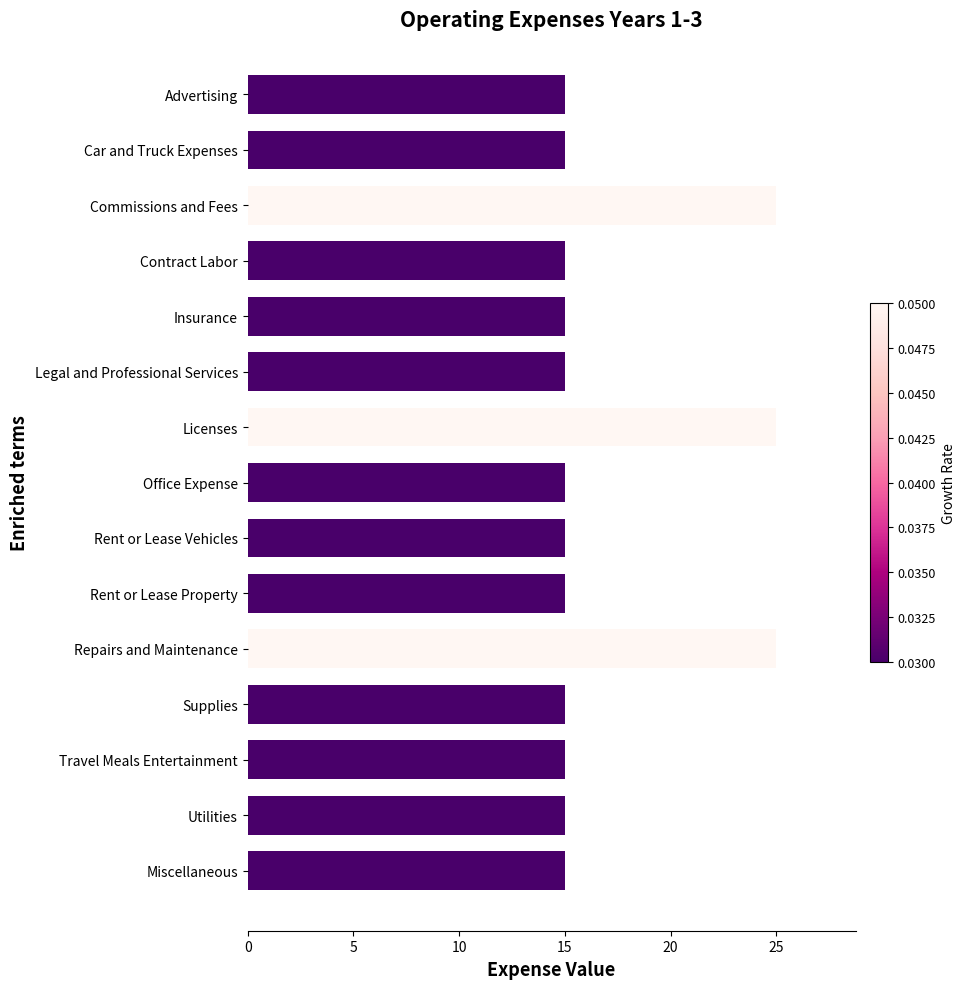

Approximately how many times larger is the value at Rent or Lease Vehicles compared to Insurance?

1.0